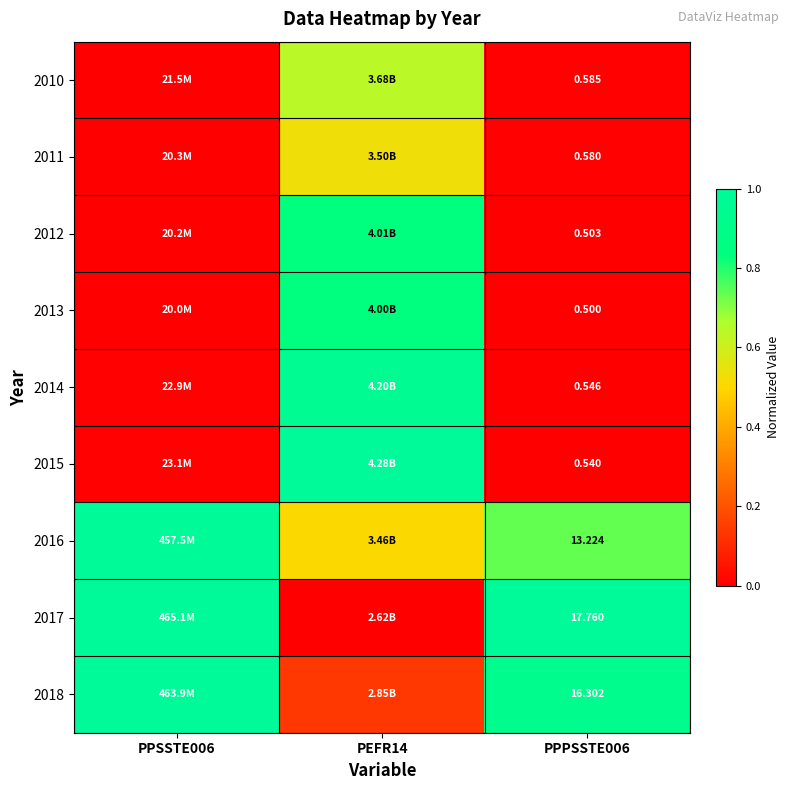

At how many categories does at least one series exceed 0?

3